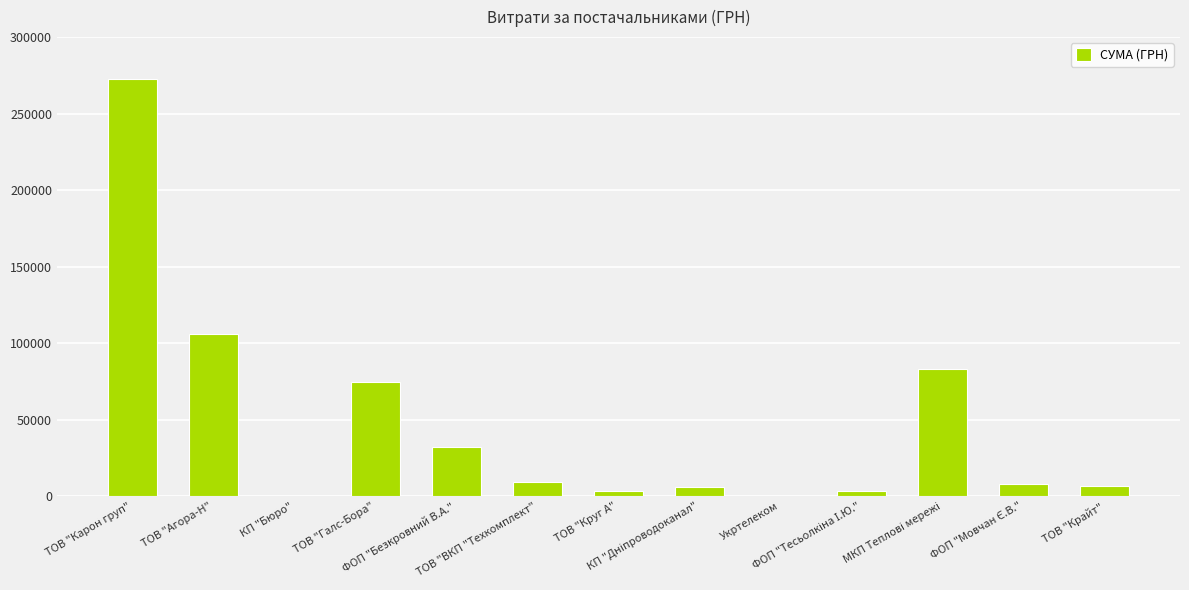

What position from the right is ТОВ "Круг А"?

7